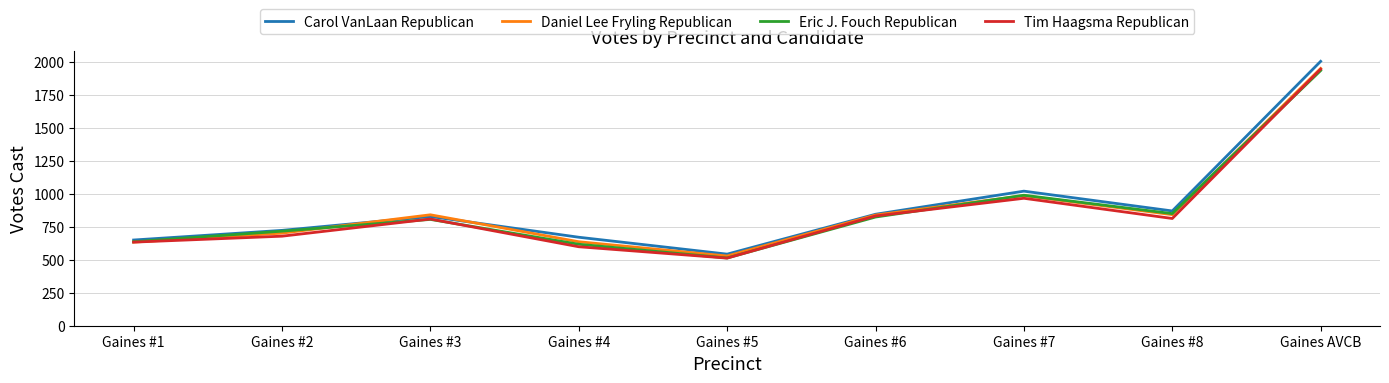

Is the value of Carol VanLaan Republican at Gaines #6 greater than the value of Eric J. Fouch Republican at Gaines #7?

No